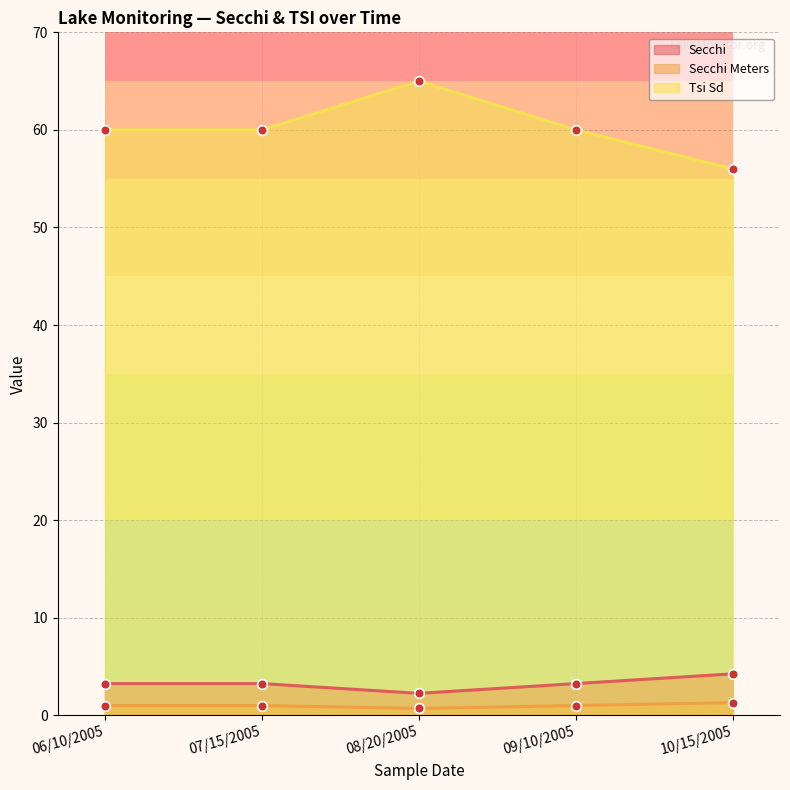

Reading right to left, extract all data points from this chart.

Secchi: 4.2	3.2	2.2	3.2	3.2
Secchi Meters: 1.3	1.0	0.7	1.0	1.0
Tsi Sd: 56.0	60.0	65.0	60.0	60.0